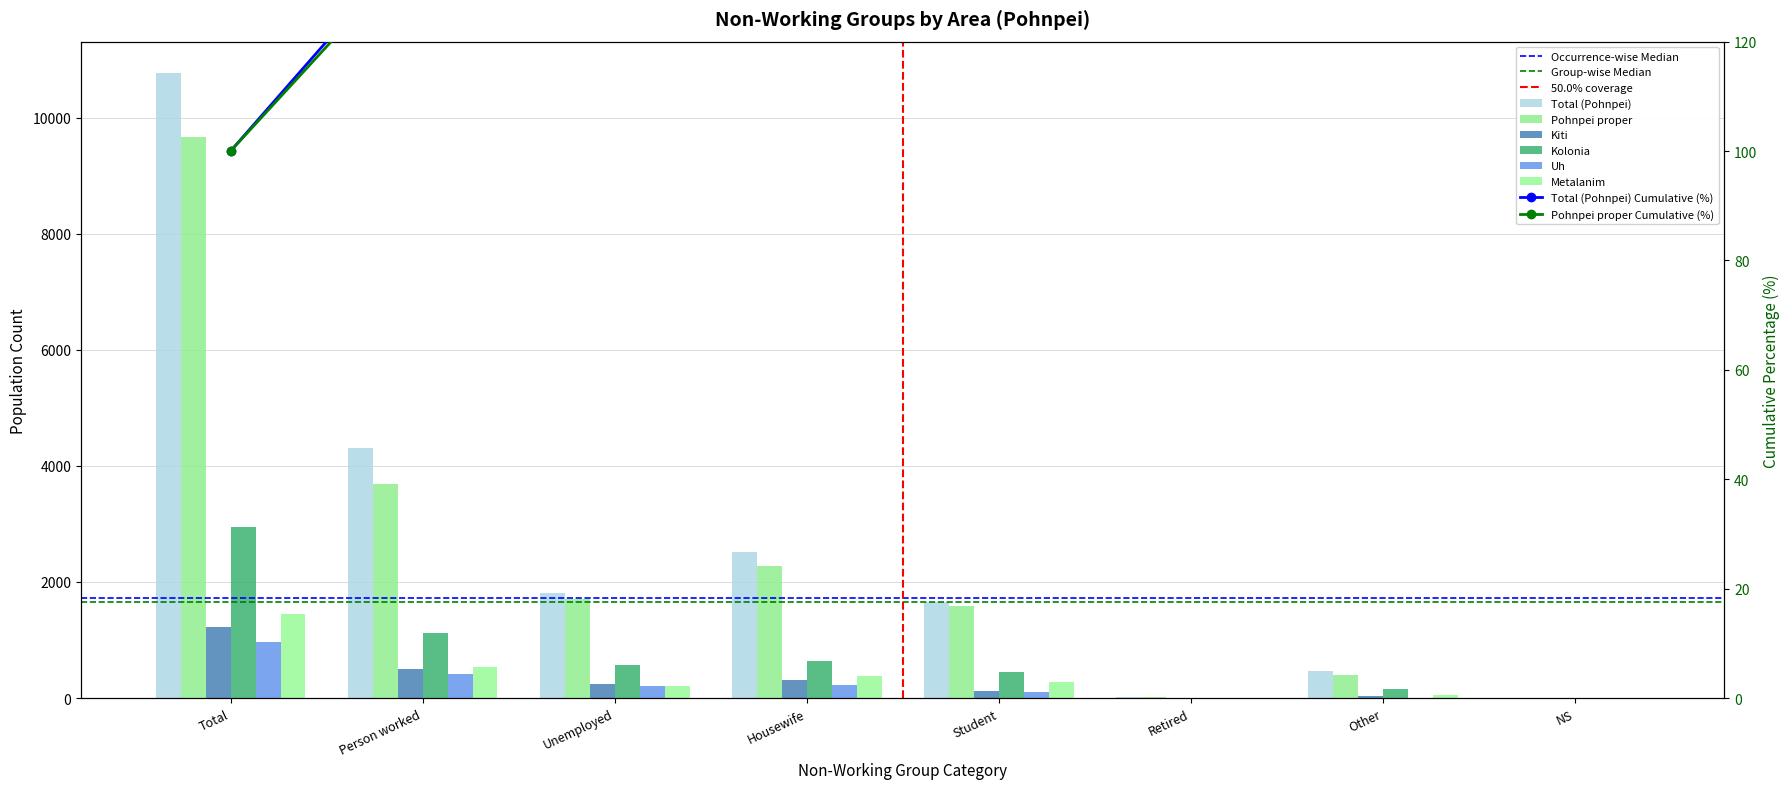

What position from the right is Total?

8